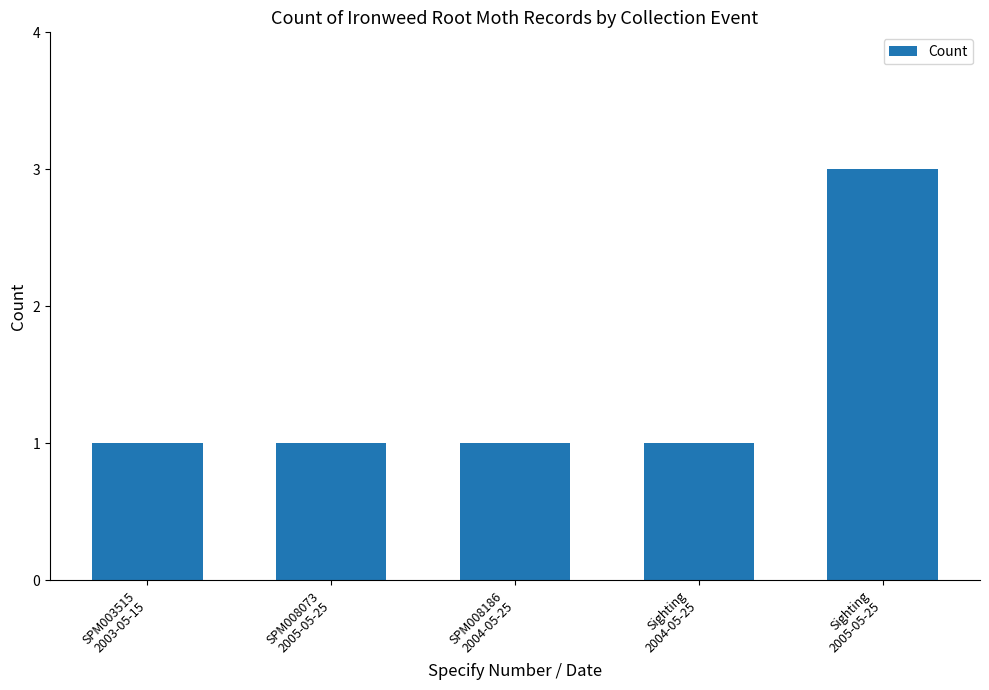

What is the greatest value displayed?

3